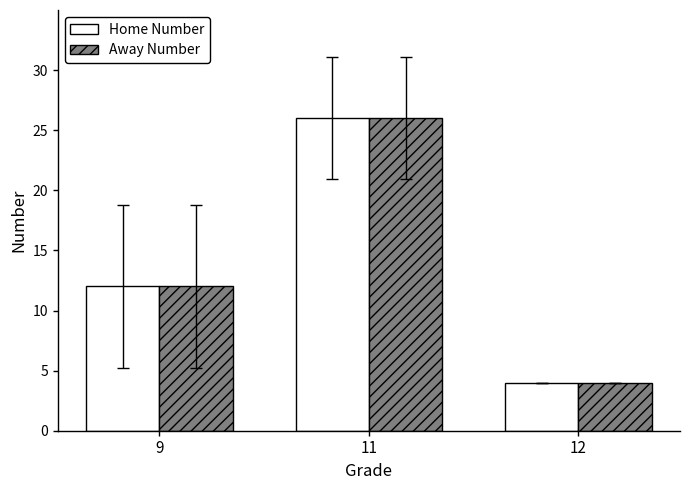

How many values in the Home Number series are below 12?

1